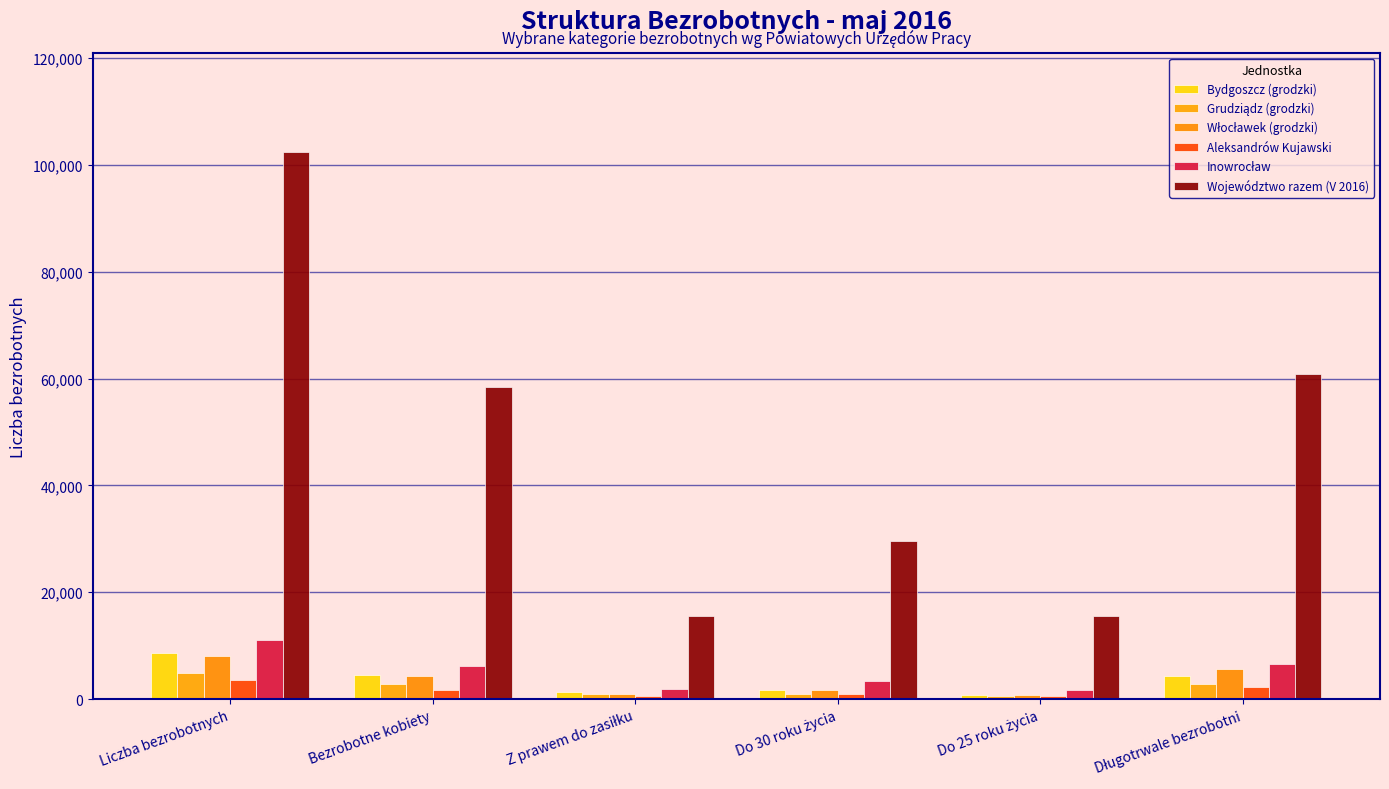

Which category has the lowest value in the Aleksandrów Kujawski series?

Z prawem do zasiłku